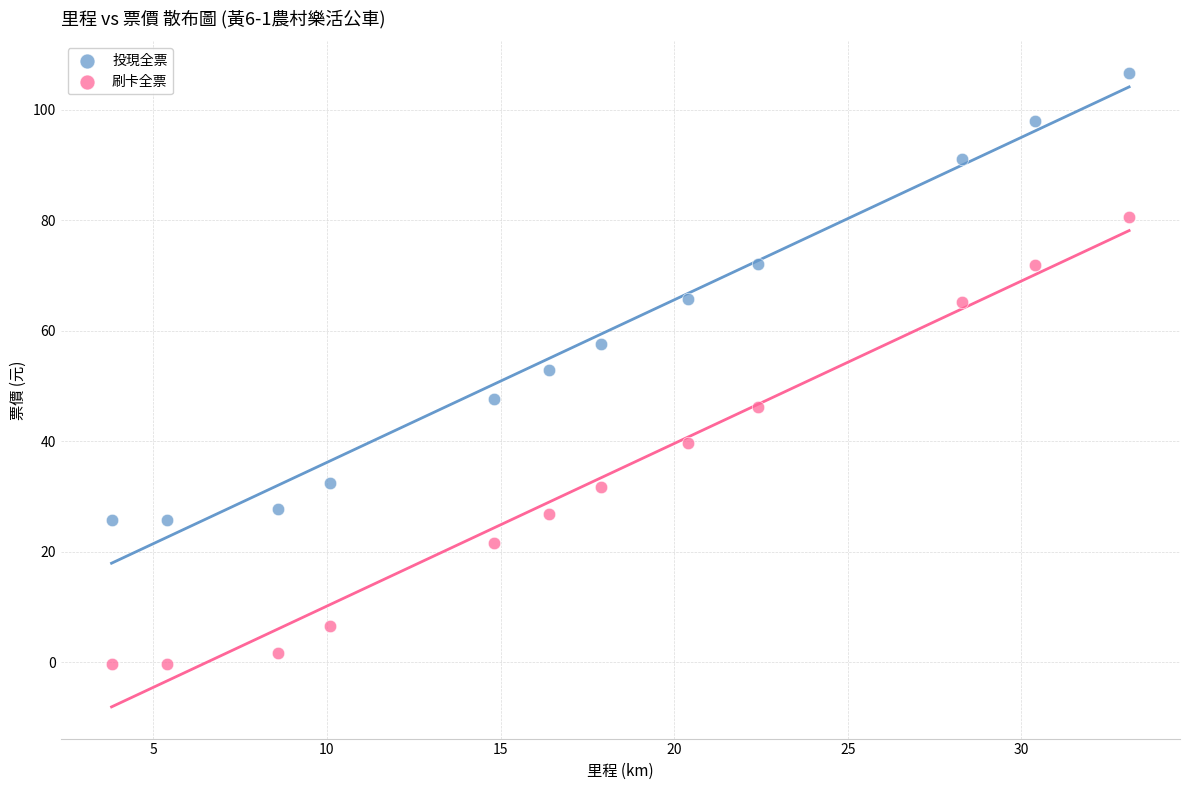

Which series contains the highest Y value?

投現全票